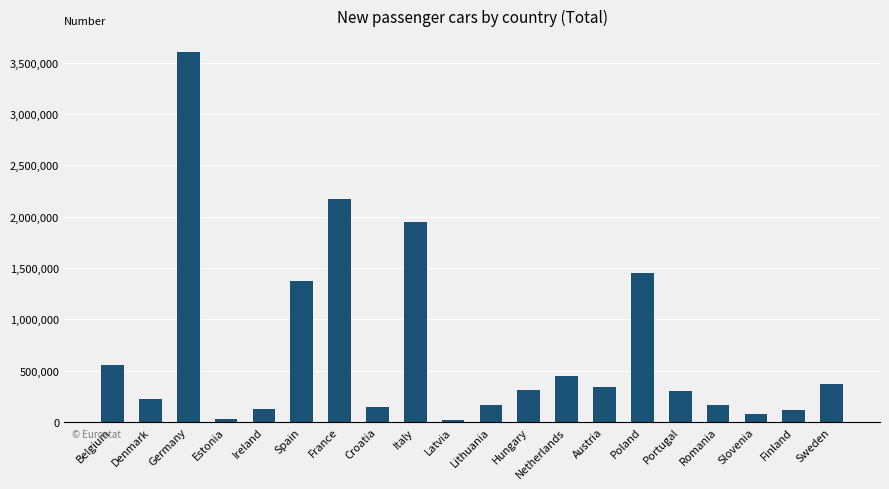

Which category has the highest value across all series?

Germany